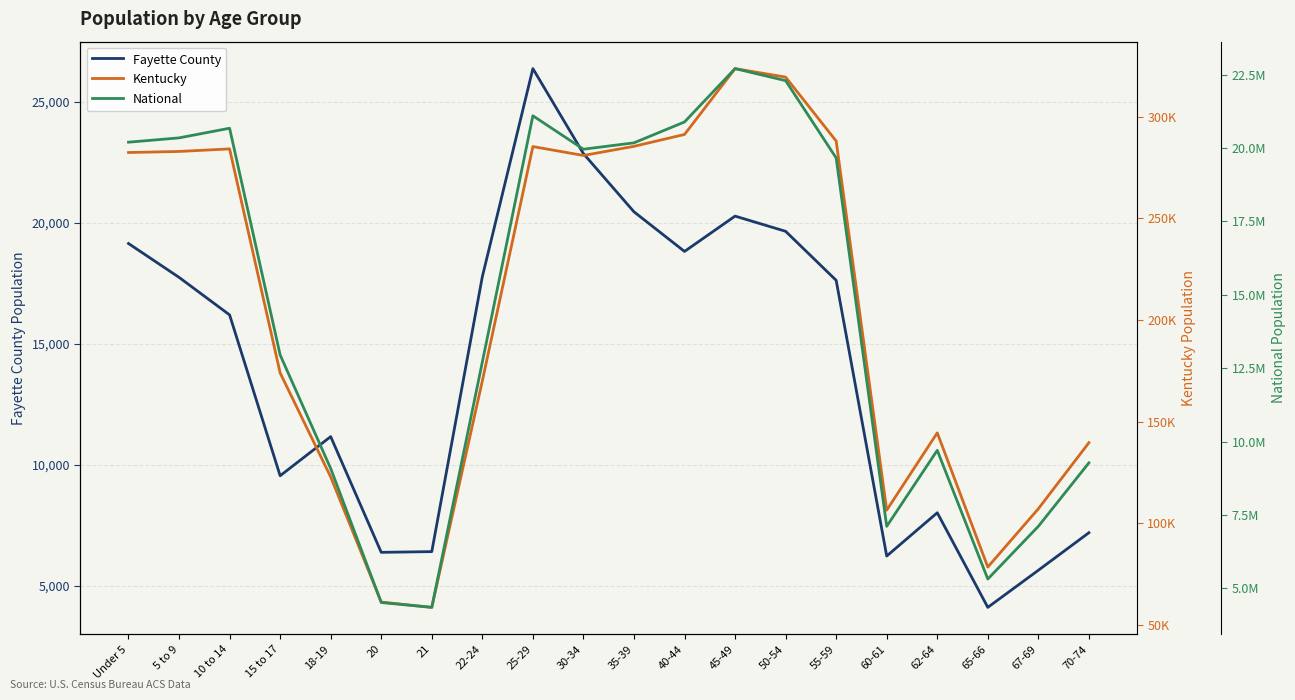

What is the value of the National point at the 5th from the left?

9086089